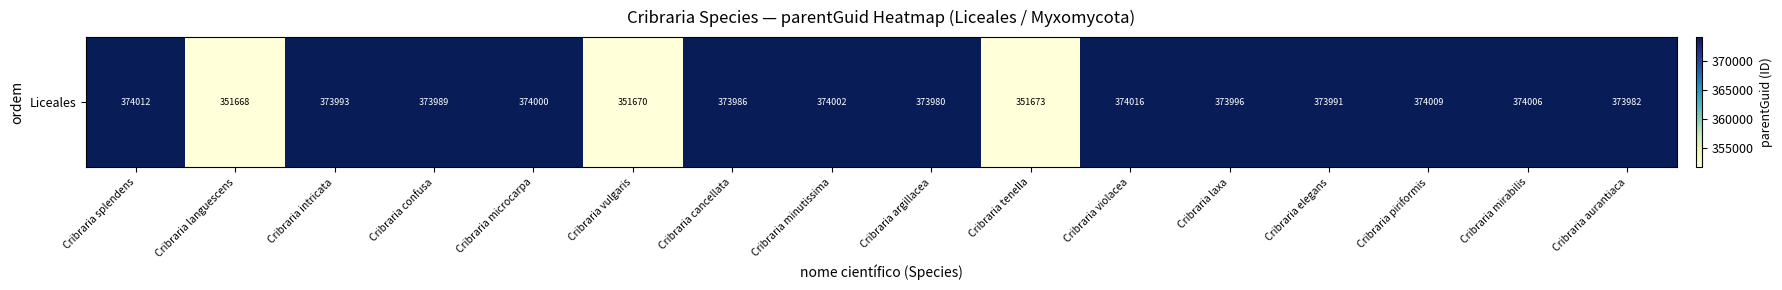

Reading left to right, list all the values displayed in this chart.

Cribraria splendens=374012	Cribraria languescens=351668	Cribraria intricata=373993	Cribraria confusa=373989	Cribraria microcarpa=374000	Cribraria vulgaris=351670	Cribraria cancellata=373986	Cribraria minutissima=374002	Cribraria argillacea=373980	Cribraria tenella=351673	Cribraria violacea=374016	Cribraria laxa=373996	Cribraria elegans=373991	Cribraria piriformis=374009	Cribraria mirabilis=374006	Cribraria aurantiaca=373982